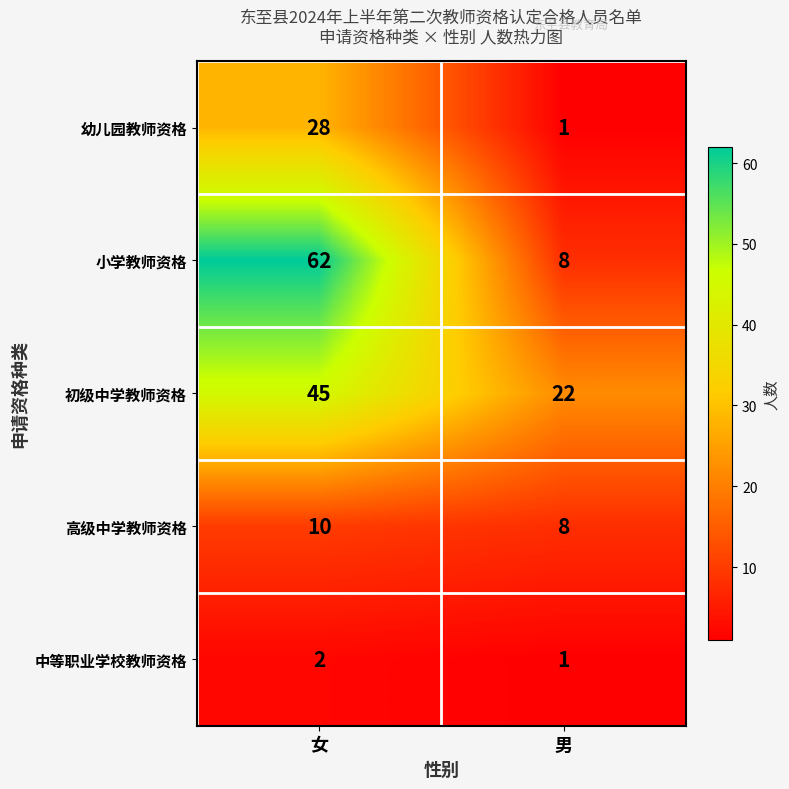

What value does the 小学教师资格 series have at 男, to the nearest 5?

10